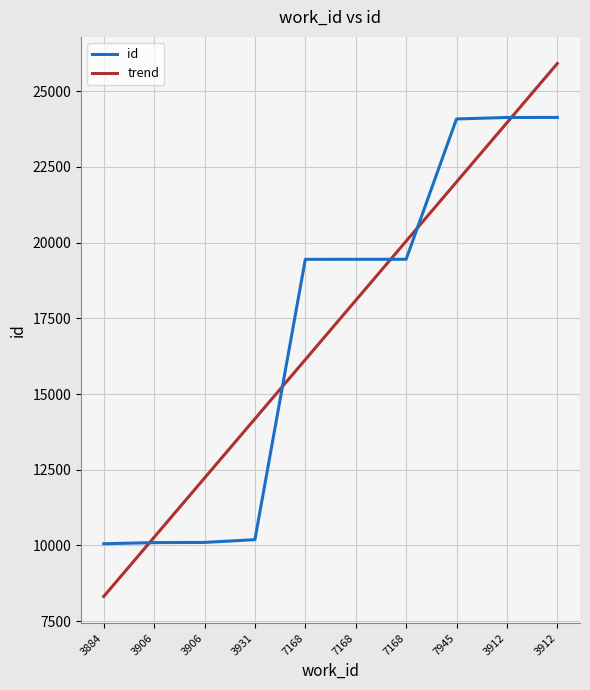

Count the number of data series in this chart.

2